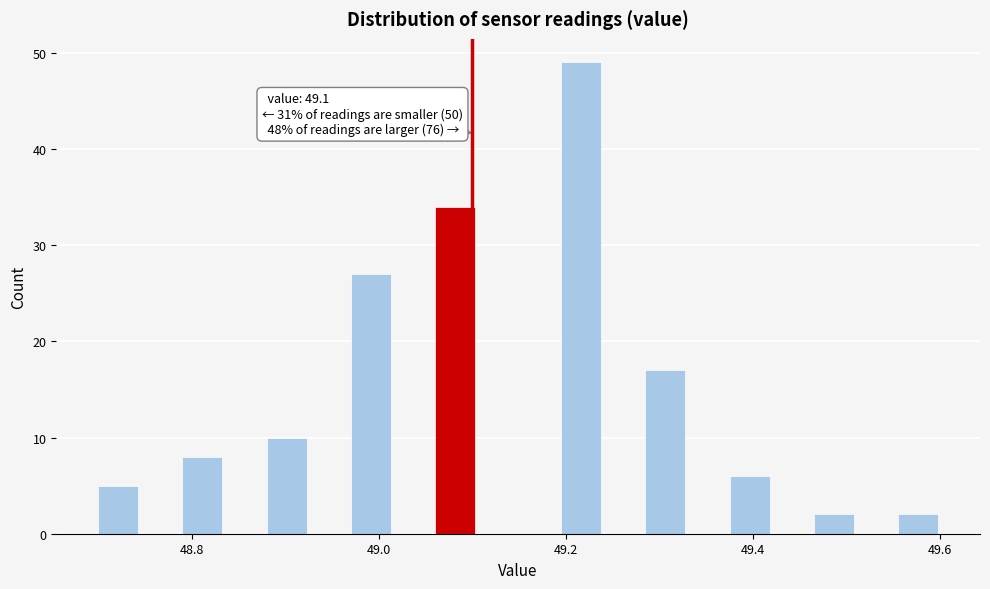

Read against the x-axis, roughly where is the centre of the tallest bar?

49.22